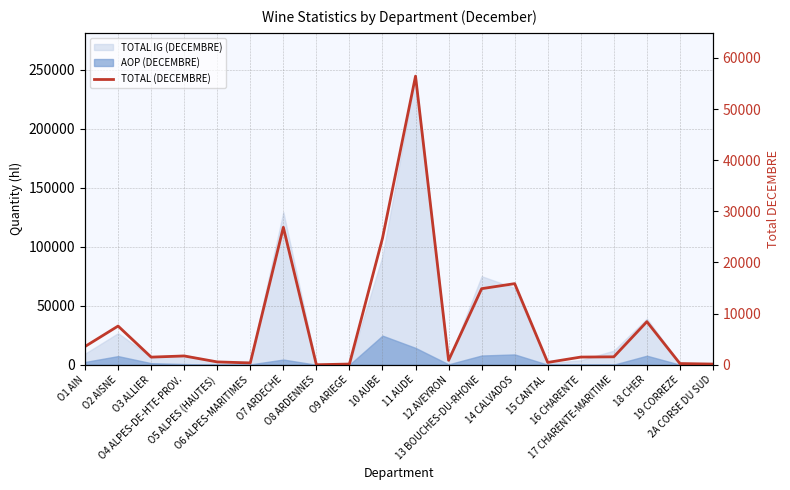

True or false: the data shows 56429 at 11 AUDE.

True